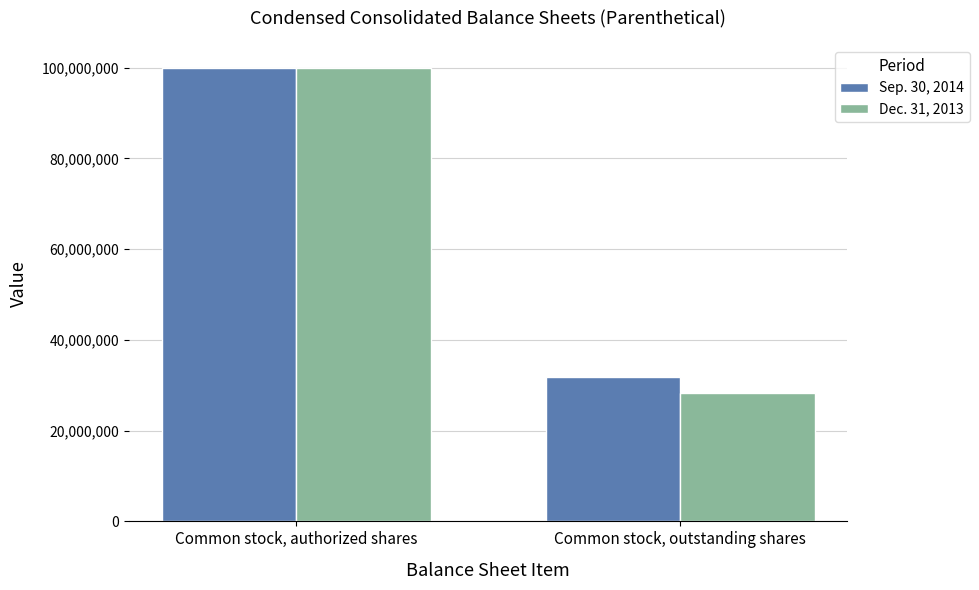

List the labels in order of Dec. 31, 2013 value, largest first.

Common stock, authorized shares, Common stock, outstanding shares